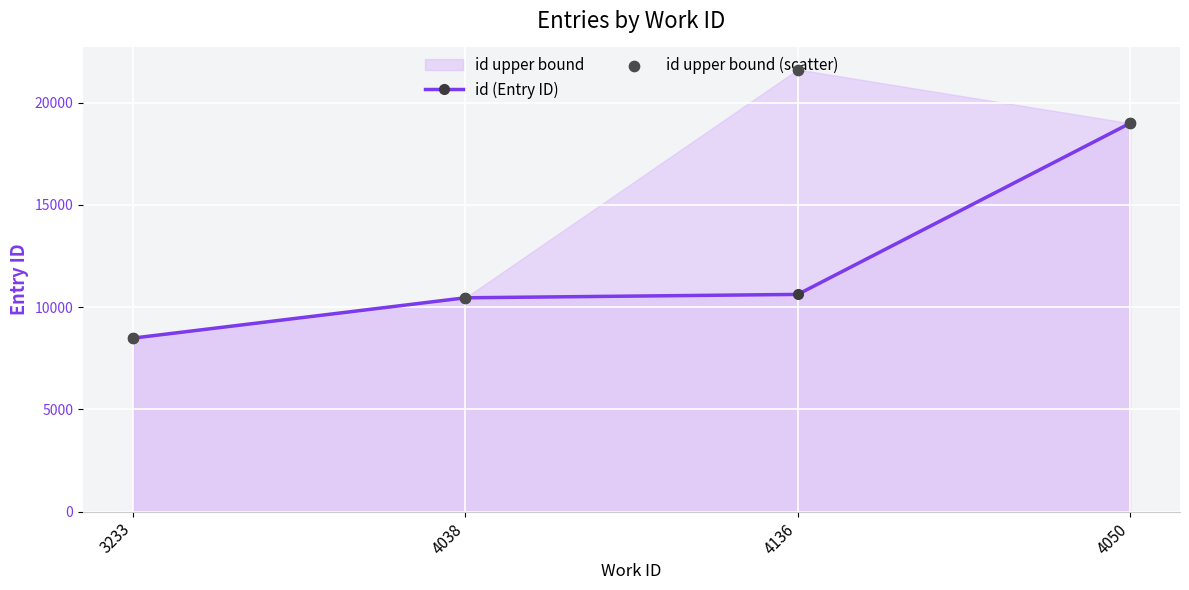

Which series contains the highest Y value?

id upper bound (scatter)